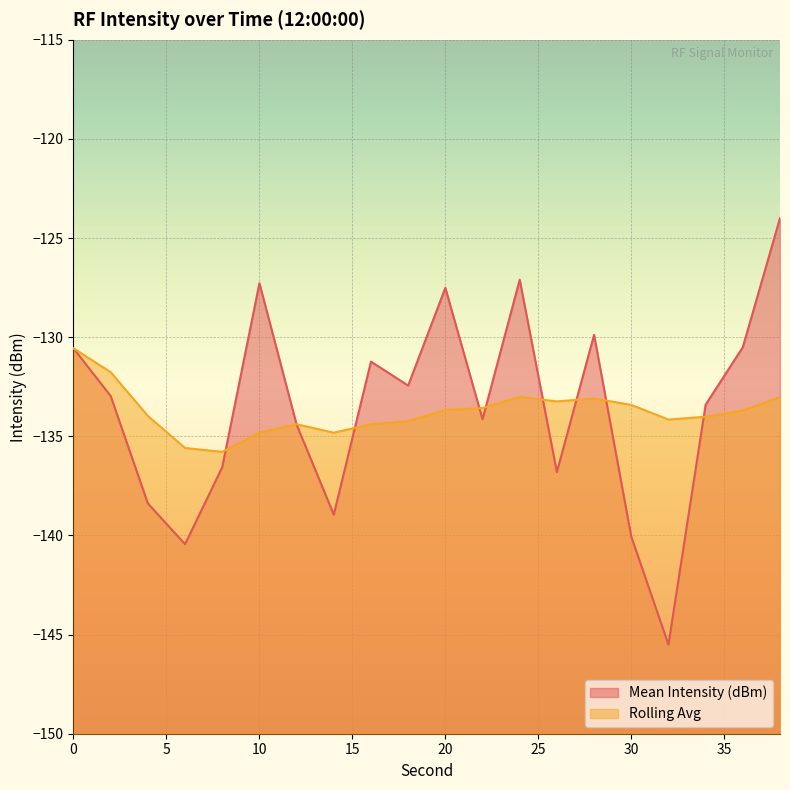

Reading left to right, list all the values displayed in this chart.

Mean Intensity (dBm): -130.6	-133.0	-138.4	-140.4	-136.6	-127.3	-134.4	-139.0	-131.2	-132.4	-127.5	-134.1	-127.1	-136.8	-129.9	-140.1	-145.5	-133.4	-130.5	-124.0
Rolling Avg: -130.6	-131.8	-134.0	-135.6	-135.8	-134.8	-134.4	-134.8	-134.4	-134.2	-133.7	-133.6	-133.0	-133.2	-133.1	-133.4	-134.2	-134.0	-133.7	-133.0